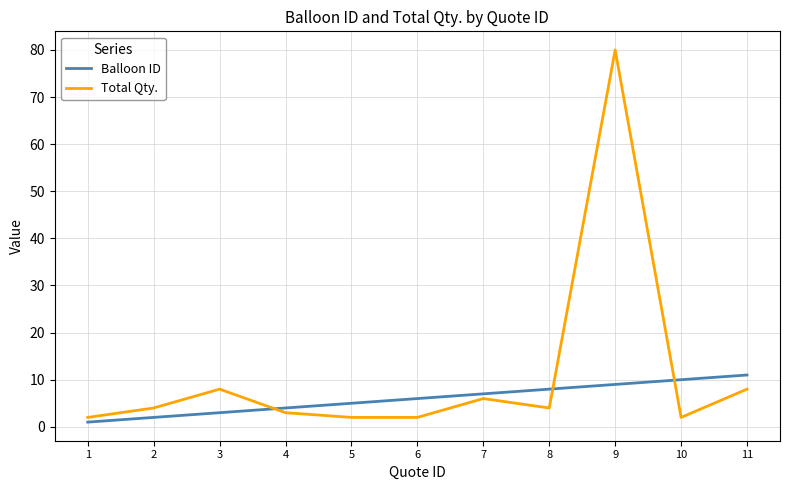

Rank the series by their average value, from lowest to highest.

Balloon ID, Total Qty.